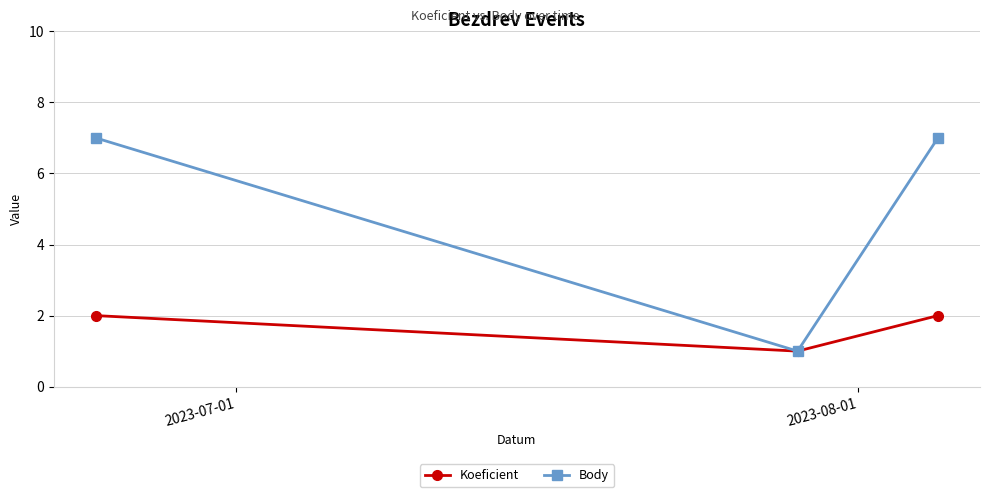

What is the greatest value displayed?

7